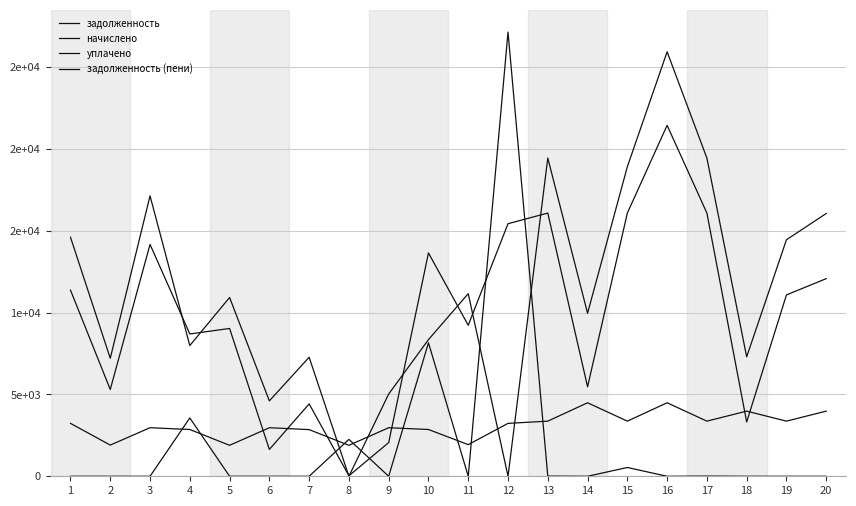

Reading right to left, list all the values displayed in this chart.

задолженность: 20=12073.2	19=11079.6	18=3317.0	17=16079.6	16=21439.4	15=16079.6	14=5466.4	13=16079.6	12=15430.0	11=9225.5	10=13643.3	9=2059.3	8=29.6	7=4420.8	6=1639.4	5=9030.6	4=8693.3	3=14163.0	2=5303.5	1=11371.0
начислено: 20=3980.4	19=3368.0	18=3980.4	17=3368.0	16=4490.6	15=3368.0	14=4490.6	13=3368.0	12=3232.0	11=1932.4	10=2857.7	9=2966.5	8=1891.6	7=2850.8	6=2966.5	5=1891.6	4=2857.7	3=2966.5	2=1905.1	1=3232.0
уплачено: 20=0.0	19=0.0	18=0.0	17=10.7	16=0.0	15=537.1	14=0.0	13=8.4	12=27134.4	11=0.0	10=8153.5	9=0.0	8=2254.8	7=0.0	6=0.0	5=0.0	4=3564.0	3=0.0	2=0.0	1=0.0
задолженность (пени): 20=16053.6	19=14447.7	18=7297.4	17=19437.0	16=25930.1	15=18910.6	14=9957.1	13=19439.2	12=0.0	11=11157.8	10=8347.5	9=5025.8	8=0.0	7=7271.6	6=4606.0	5=10922.2	4=7987.0	3=17129.5	2=7208.6	1=14602.9